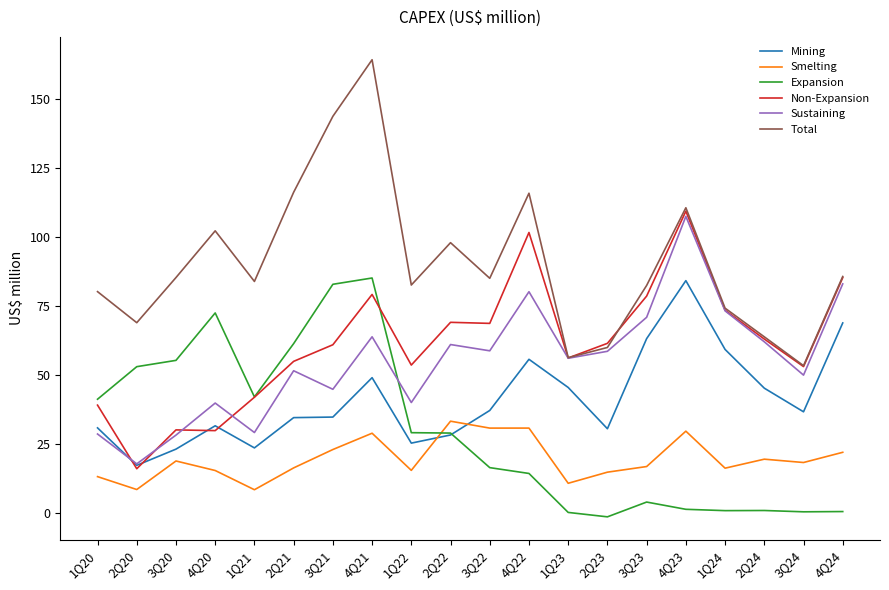

At which category does Total reach its first local peak?

4Q20